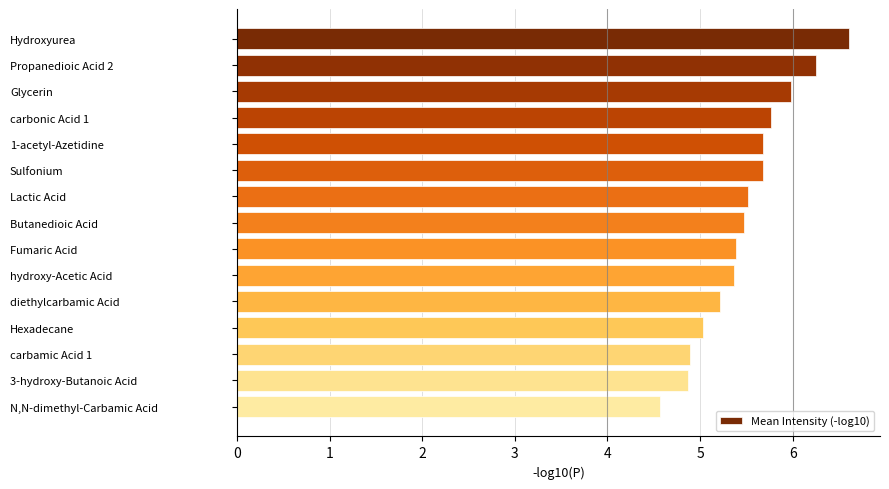

What is the change in value from Propanedioic Acid 2 to diethylcarbamic Acid?

-1.0